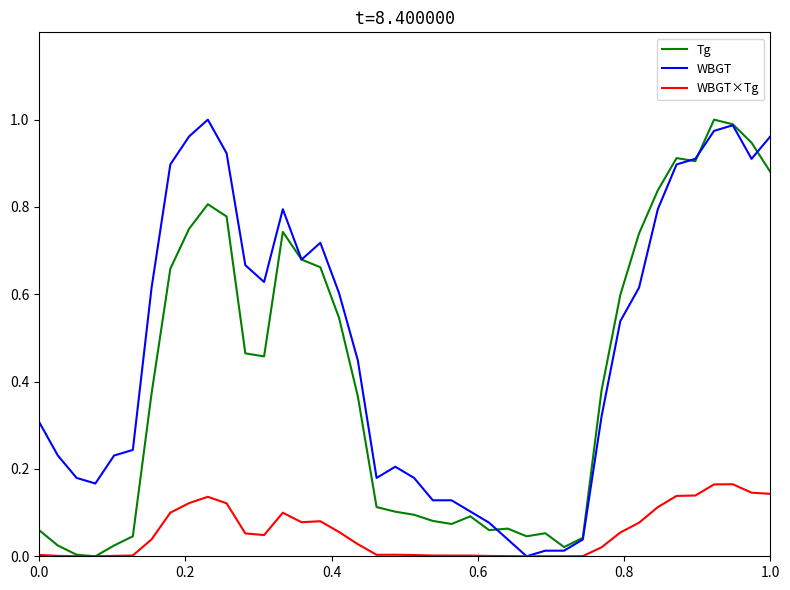

Is this an area chart (filled region under the line)?

No